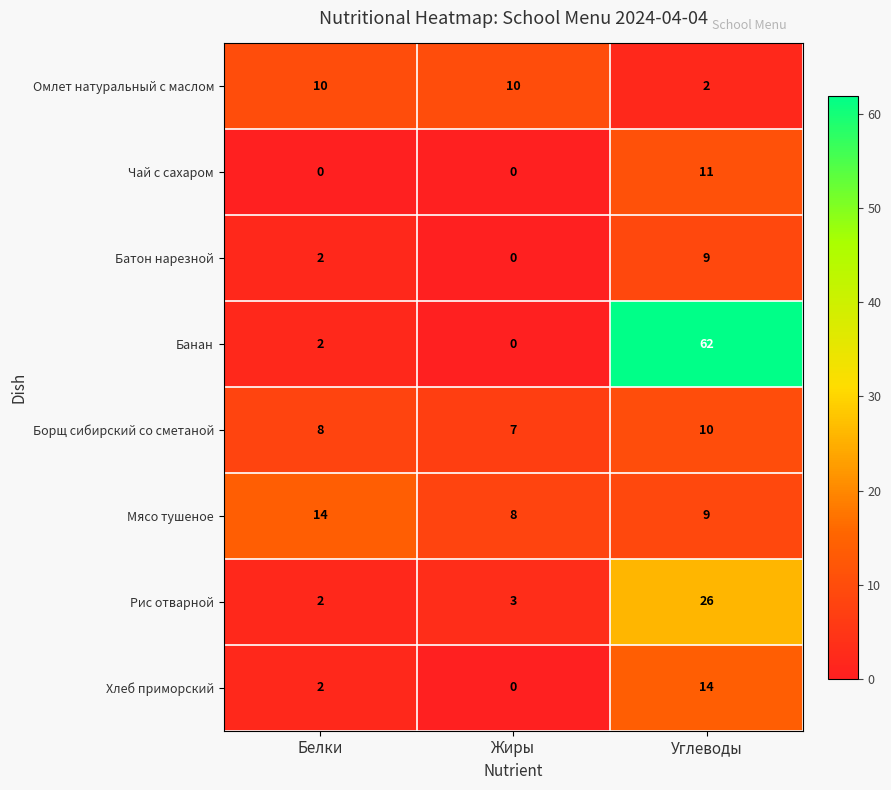

Count the Хлеб приморский values in the range 0 to 14.

3